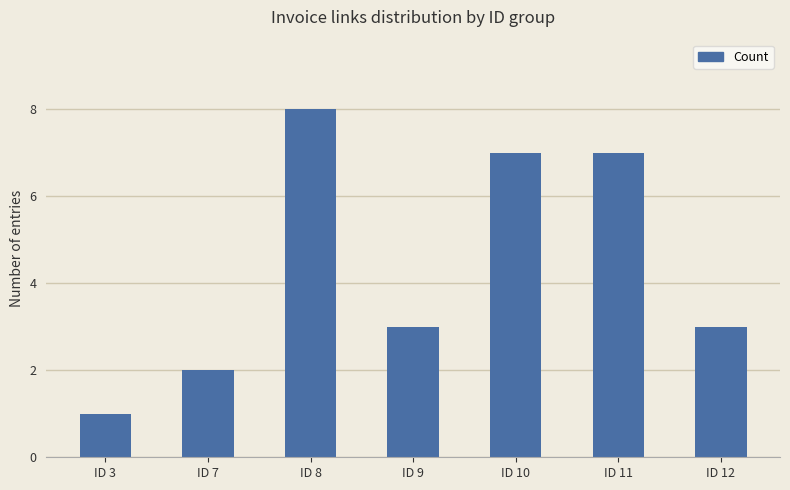

Read the value at ID 11.

7